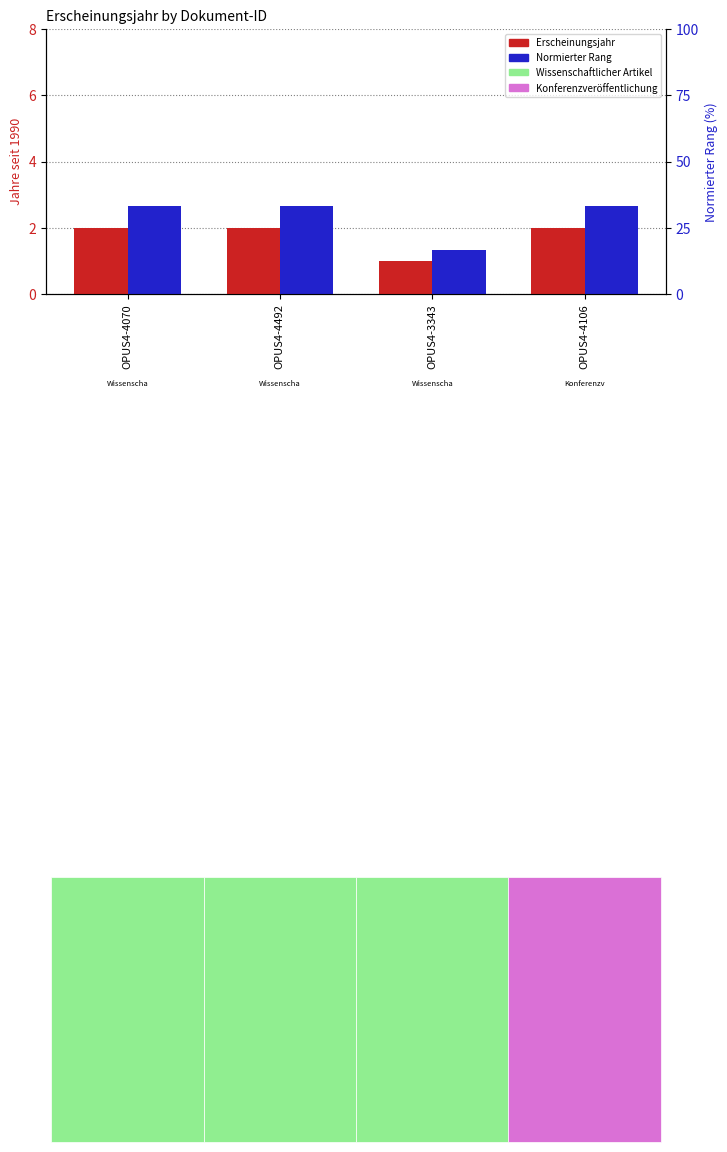

What is the smallest value displayed?

1.0